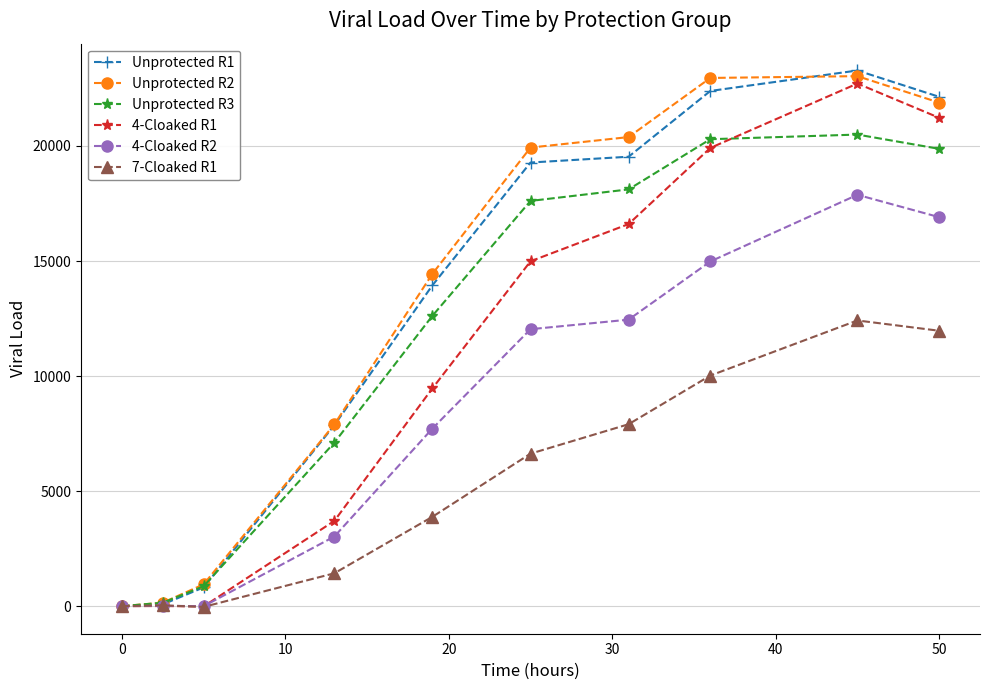

What is the average value of the Unprotected R2 series?

13164